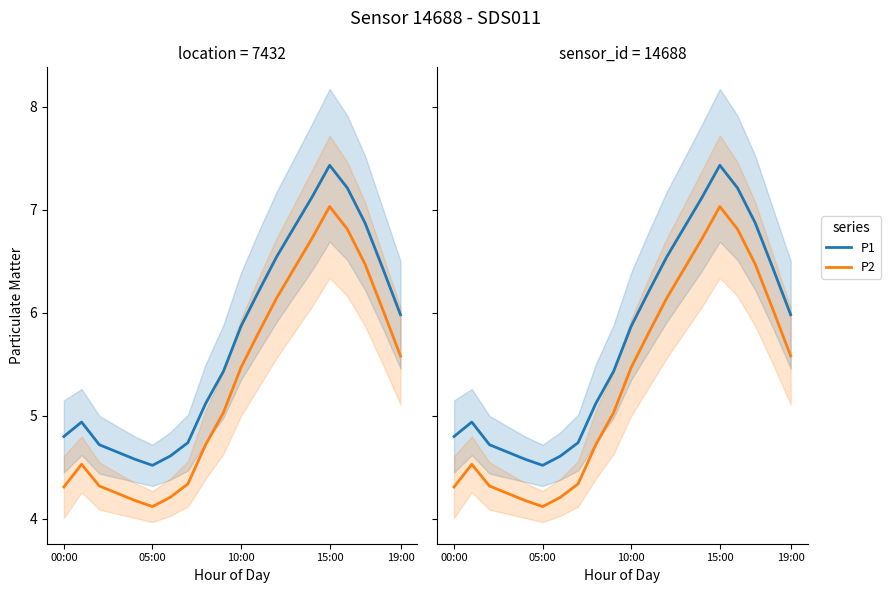

How many lines are shown in the chart?

2